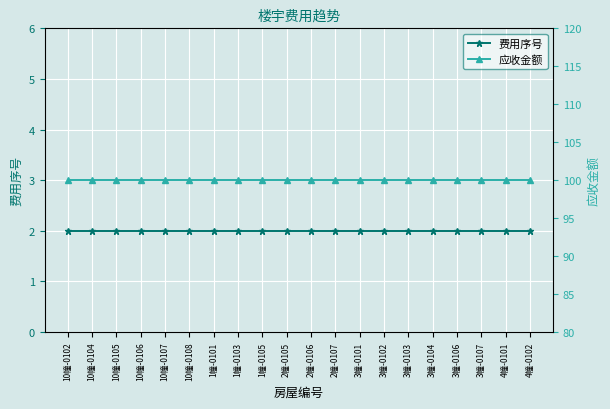

Reading left to right, extract all data points from this chart.

费用序号: 2	2	2	2	2	2	2	2	2	2	2	2	2	2	2	2	2	2	2	2
应收金额: 100	100	100	100	100	100	100	100	100	100	100	100	100	100	100	100	100	100	100	100